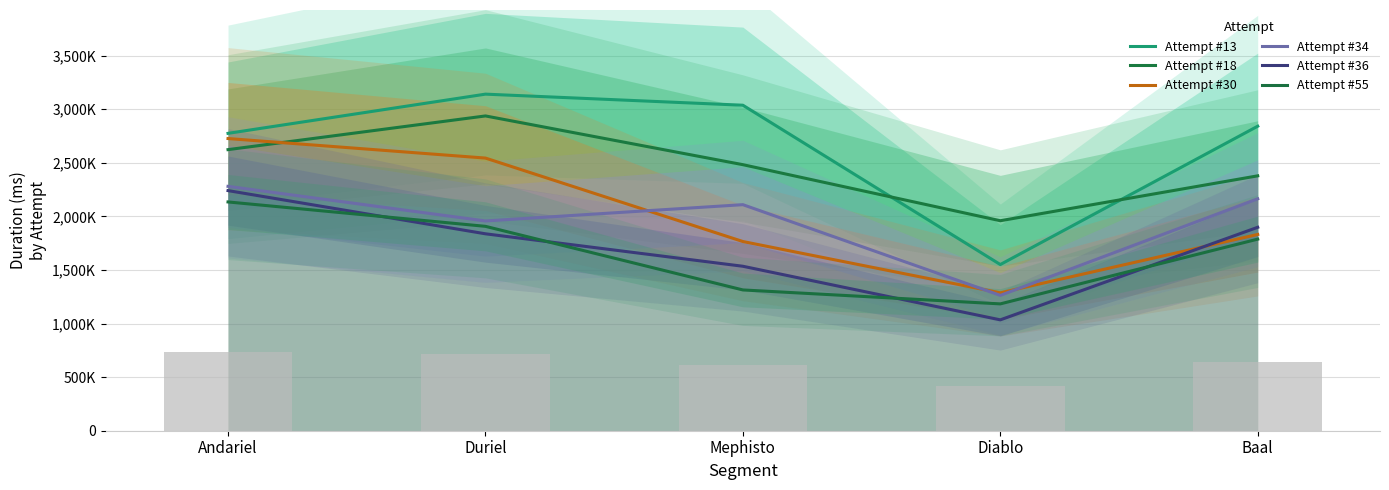

At which label does Attempt #13 reach its peak?

Duriel